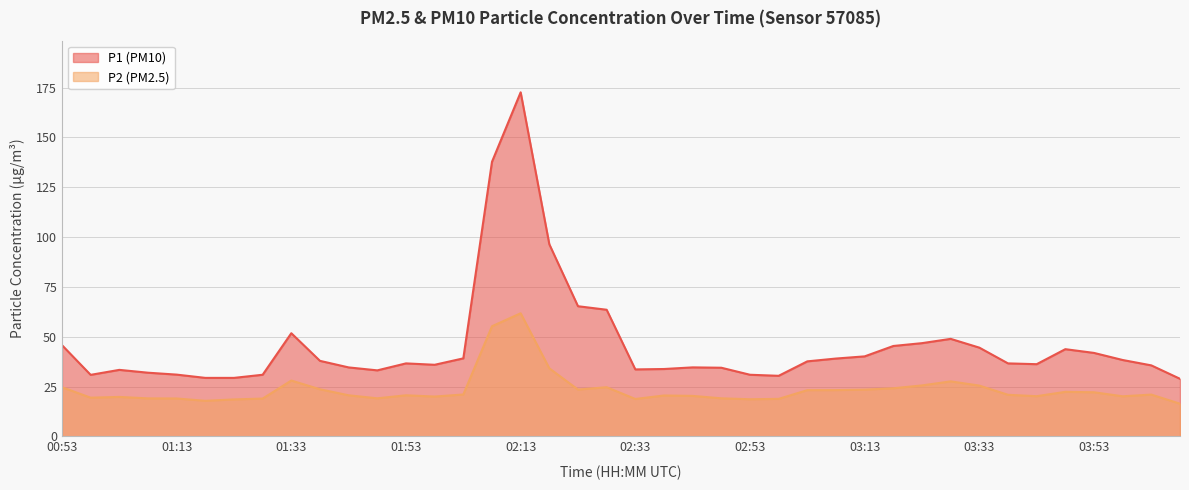

What value does the P1 series have at 02:53?

30.9